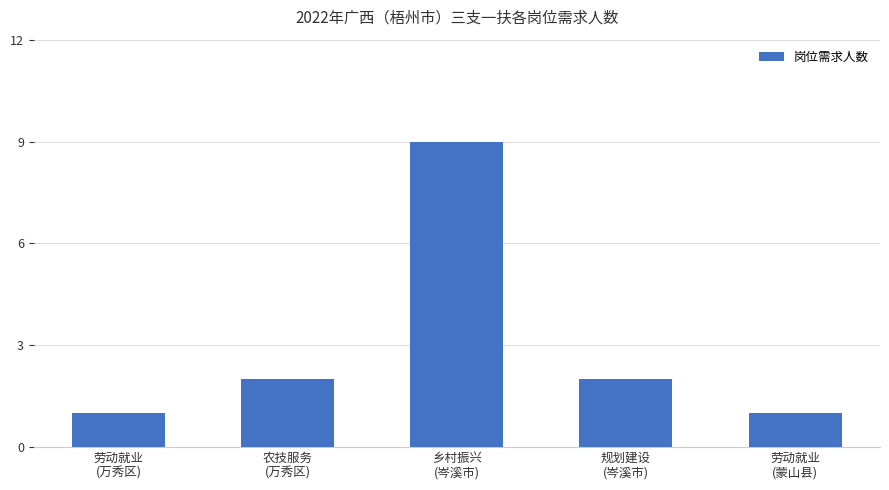

What is the value of the 2nd bar from the left?

2